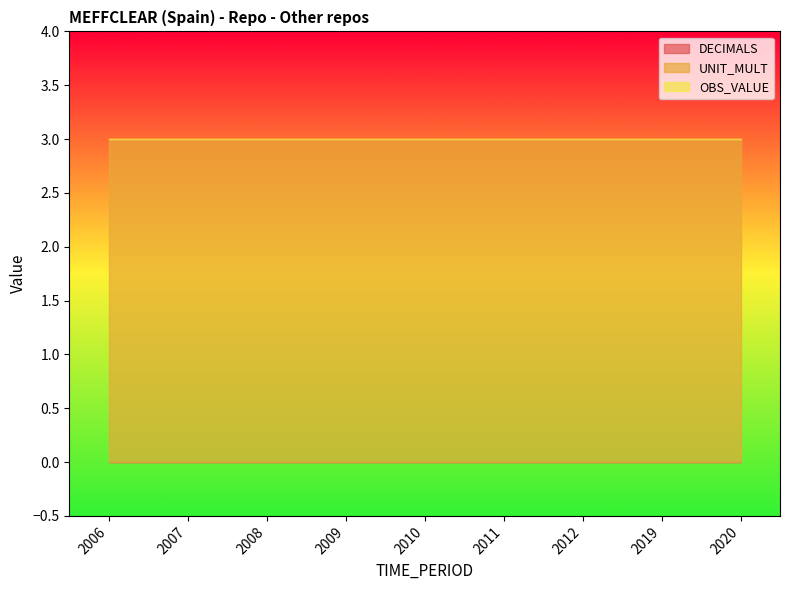

Reading left to right, transcribe all the data shown in this chart.

DECIMALS: 2006=0	2007=0	2008=0	2009=0	2010=0	2011=0	2012=0	2019=0	2020=0
UNIT_MULT: 2006=3	2007=3	2008=3	2009=3	2010=3	2011=3	2012=3	2019=3	2020=3
OBS_VALUE: 2006=0	2007=0	2008=0	2009=0	2010=0	2011=0	2012=0	2019=0	2020=0